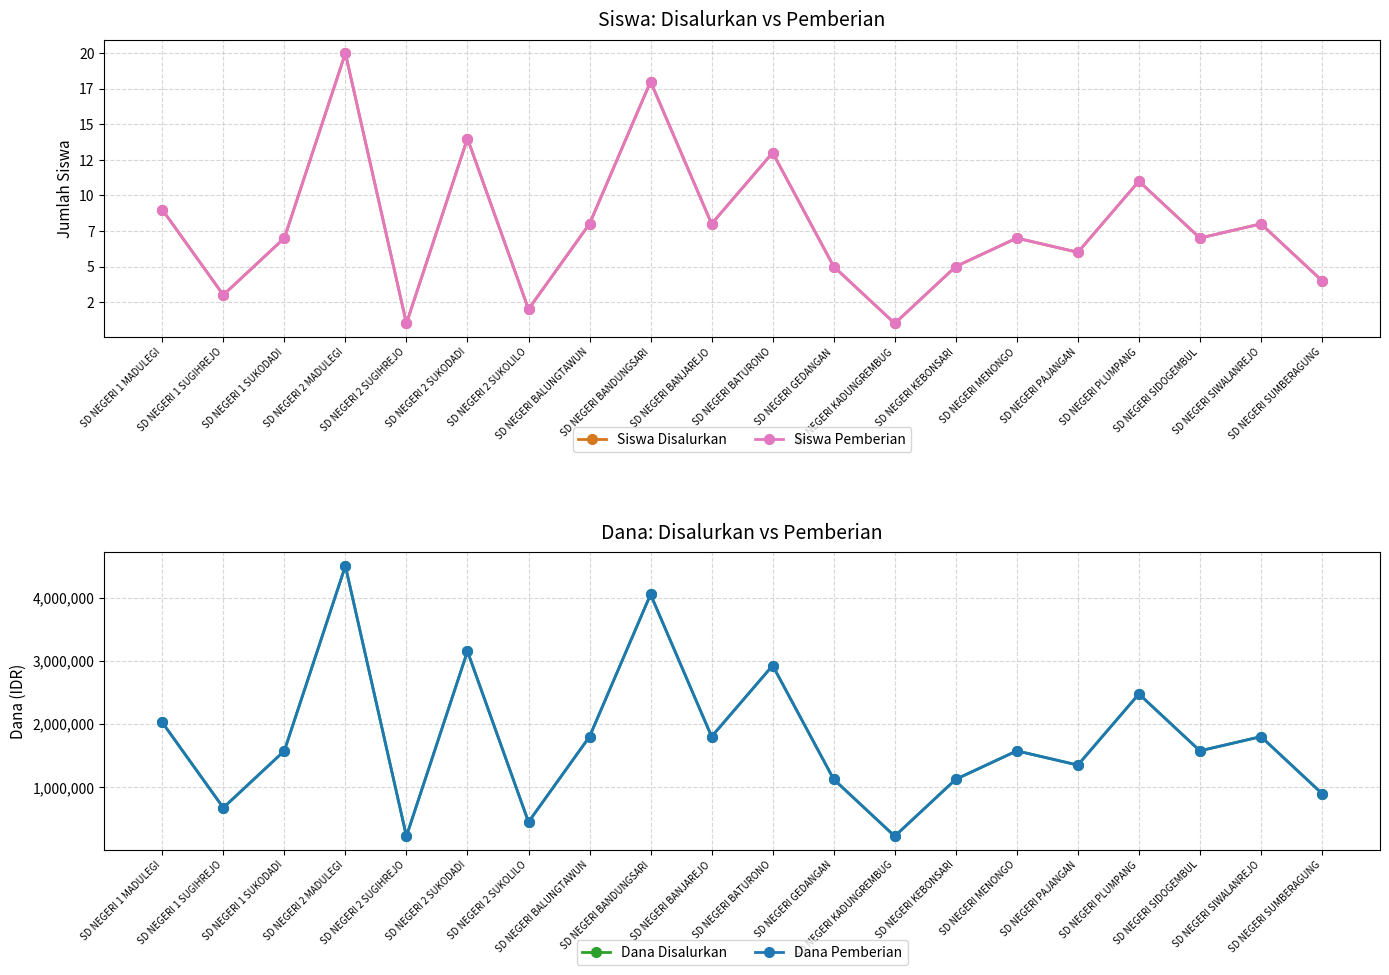

Reading right to left, extract all data points from this chart.

Siswa Disalurkan: SD NEGERI SUMBERAGUNG=4	SD NEGERI SIWALANREJO=8	SD NEGERI SIDOGEMBUL=7	SD NEGERI PLUMPANG=11	SD NEGERI PAJANGAN=6	SD NEGERI MENONGO=7	SD NEGERI KEBONSARI=5	SD NEGERI KADUNGREMBUG=1	SD NEGERI GEDANGAN=5	SD NEGERI BATURONO=13	SD NEGERI BANJAREJO=8	SD NEGERI BANDUNGSARI=18	SD NEGERI BALUNGTAWUN=8	SD NEGERI 2 SUKOLILO=2	SD NEGERI 2 SUKODADI=14	SD NEGERI 2 SUGIHREJO=1	SD NEGERI 2 MADULEGI=20	SD NEGERI 1 SUKODADI=7	SD NEGERI 1 SUGIHREJO=3	SD NEGERI 1 MADULEGI=9
Siswa Pemberian: SD NEGERI SUMBERAGUNG=4	SD NEGERI SIWALANREJO=8	SD NEGERI SIDOGEMBUL=7	SD NEGERI PLUMPANG=11	SD NEGERI PAJANGAN=6	SD NEGERI MENONGO=7	SD NEGERI KEBONSARI=5	SD NEGERI KADUNGREMBUG=1	SD NEGERI GEDANGAN=5	SD NEGERI BATURONO=13	SD NEGERI BANJAREJO=8	SD NEGERI BANDUNGSARI=18	SD NEGERI BALUNGTAWUN=8	SD NEGERI 2 SUKOLILO=2	SD NEGERI 2 SUKODADI=14	SD NEGERI 2 SUGIHREJO=1	SD NEGERI 2 MADULEGI=20	SD NEGERI 1 SUKODADI=7	SD NEGERI 1 SUGIHREJO=3	SD NEGERI 1 MADULEGI=9
Dana Disalurkan: SD NEGERI SUMBERAGUNG=900000	SD NEGERI SIWALANREJO=1800000	SD NEGERI SIDOGEMBUL=1575000	SD NEGERI PLUMPANG=2475000	SD NEGERI PAJANGAN=1350000	SD NEGERI MENONGO=1575000	SD NEGERI KEBONSARI=1125000	SD NEGERI KADUNGREMBUG=225000	SD NEGERI GEDANGAN=1125000	SD NEGERI BATURONO=2925000	SD NEGERI BANJAREJO=1800000	SD NEGERI BANDUNGSARI=4050000	SD NEGERI BALUNGTAWUN=1800000	SD NEGERI 2 SUKOLILO=450000	SD NEGERI 2 SUKODADI=3150000	SD NEGERI 2 SUGIHREJO=225000	SD NEGERI 2 MADULEGI=4500000	SD NEGERI 1 SUKODADI=1575000	SD NEGERI 1 SUGIHREJO=675000	SD NEGERI 1 MADULEGI=2025000
Dana Pemberian: SD NEGERI SUMBERAGUNG=900000	SD NEGERI SIWALANREJO=1800000	SD NEGERI SIDOGEMBUL=1575000	SD NEGERI PLUMPANG=2475000	SD NEGERI PAJANGAN=1350000	SD NEGERI MENONGO=1575000	SD NEGERI KEBONSARI=1125000	SD NEGERI KADUNGREMBUG=225000	SD NEGERI GEDANGAN=1125000	SD NEGERI BATURONO=2925000	SD NEGERI BANJAREJO=1800000	SD NEGERI BANDUNGSARI=4050000	SD NEGERI BALUNGTAWUN=1800000	SD NEGERI 2 SUKOLILO=450000	SD NEGERI 2 SUKODADI=3150000	SD NEGERI 2 SUGIHREJO=225000	SD NEGERI 2 MADULEGI=4500000	SD NEGERI 1 SUKODADI=1575000	SD NEGERI 1 SUGIHREJO=675000	SD NEGERI 1 MADULEGI=2025000